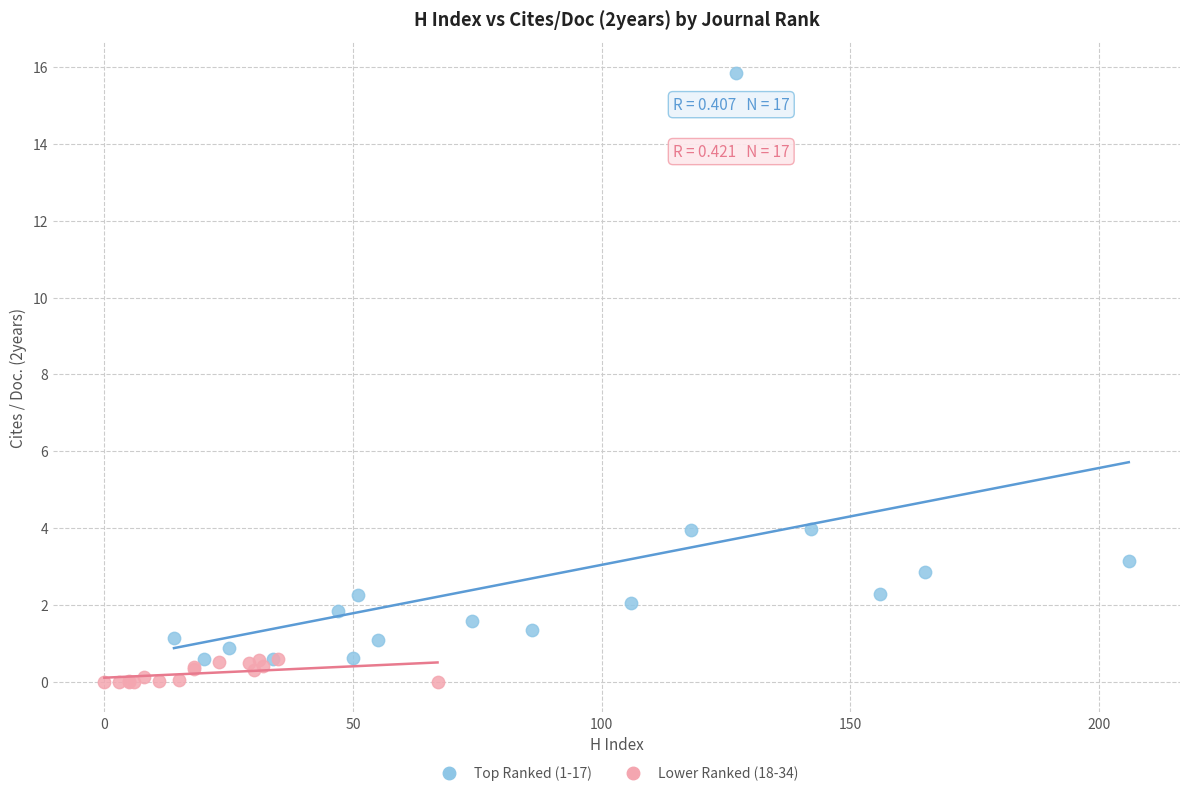

What are all the series names shown in the legend?

Top Ranked (1-17), Lower Ranked (18-34)